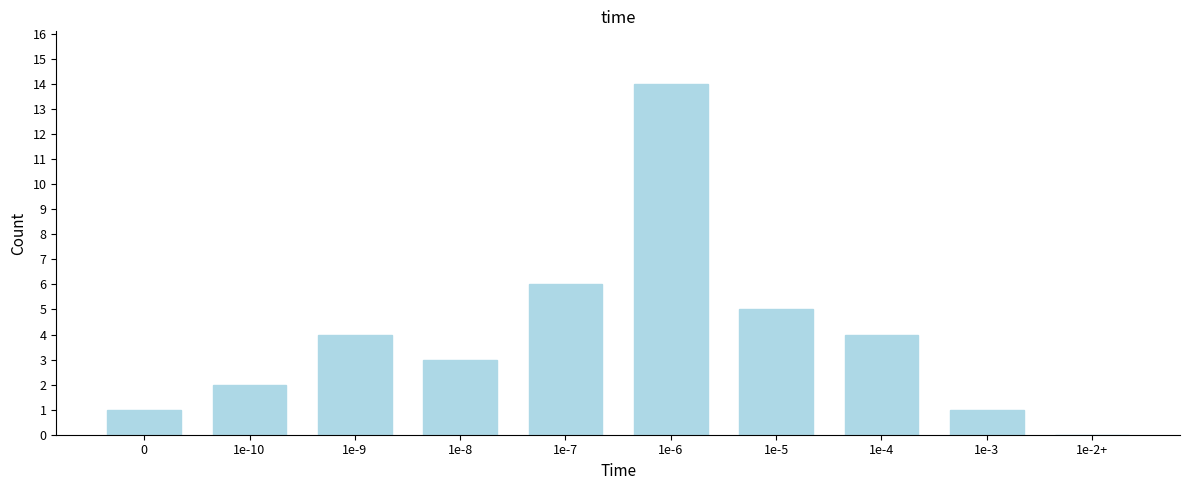

Reading right to left, transcribe all the data shown in this chart.

1e-2+=0	1e-3=1	1e-4=4	1e-5=5	1e-6=14	1e-7=6	1e-8=3	1e-9=4	1e-10=2	0=1